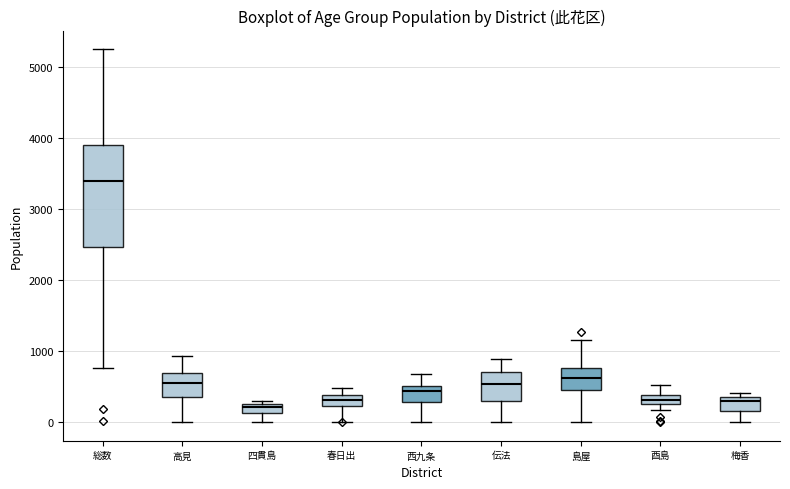

Comparing the boxes themselves (not the whiskers), which one is the tallest?

総数